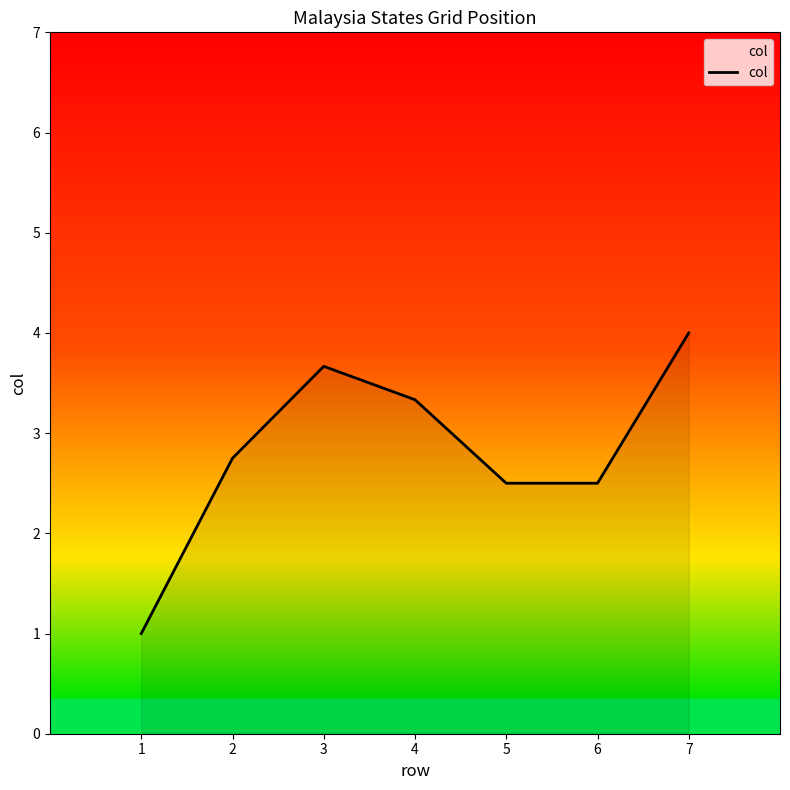

How many values are below 2?

1